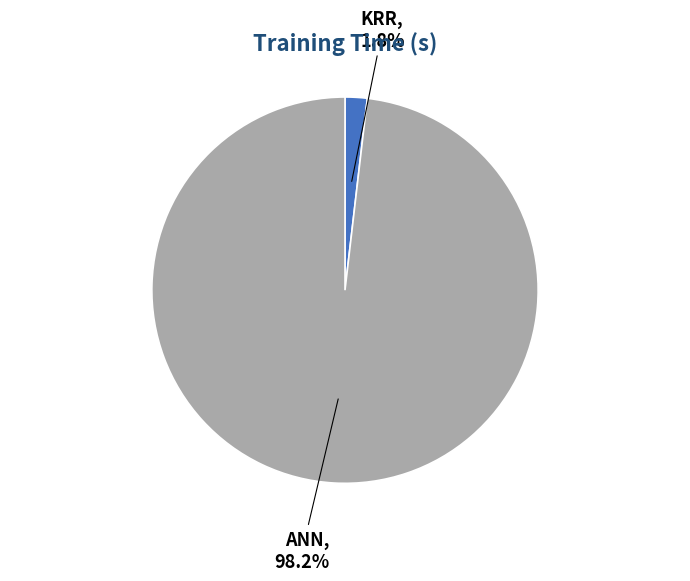

How many slices are in this pie chart?

2